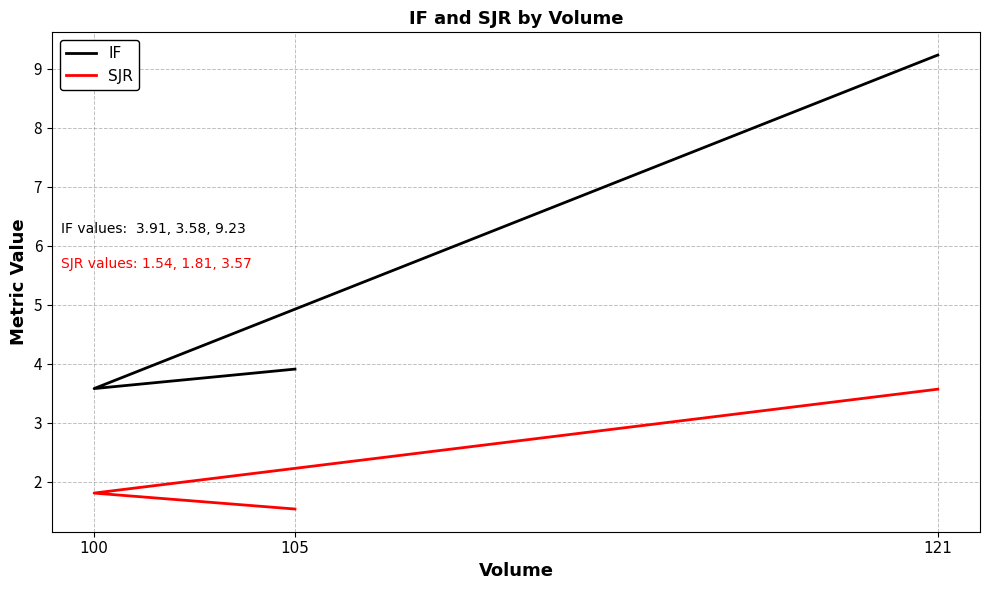

What value does the IF series have at 121?

9.2